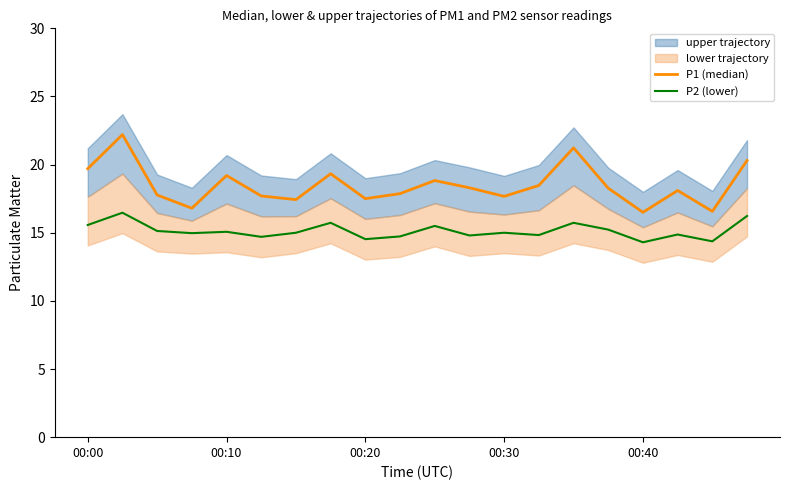

At which label does P1 (median) first exceed 18?

00:00